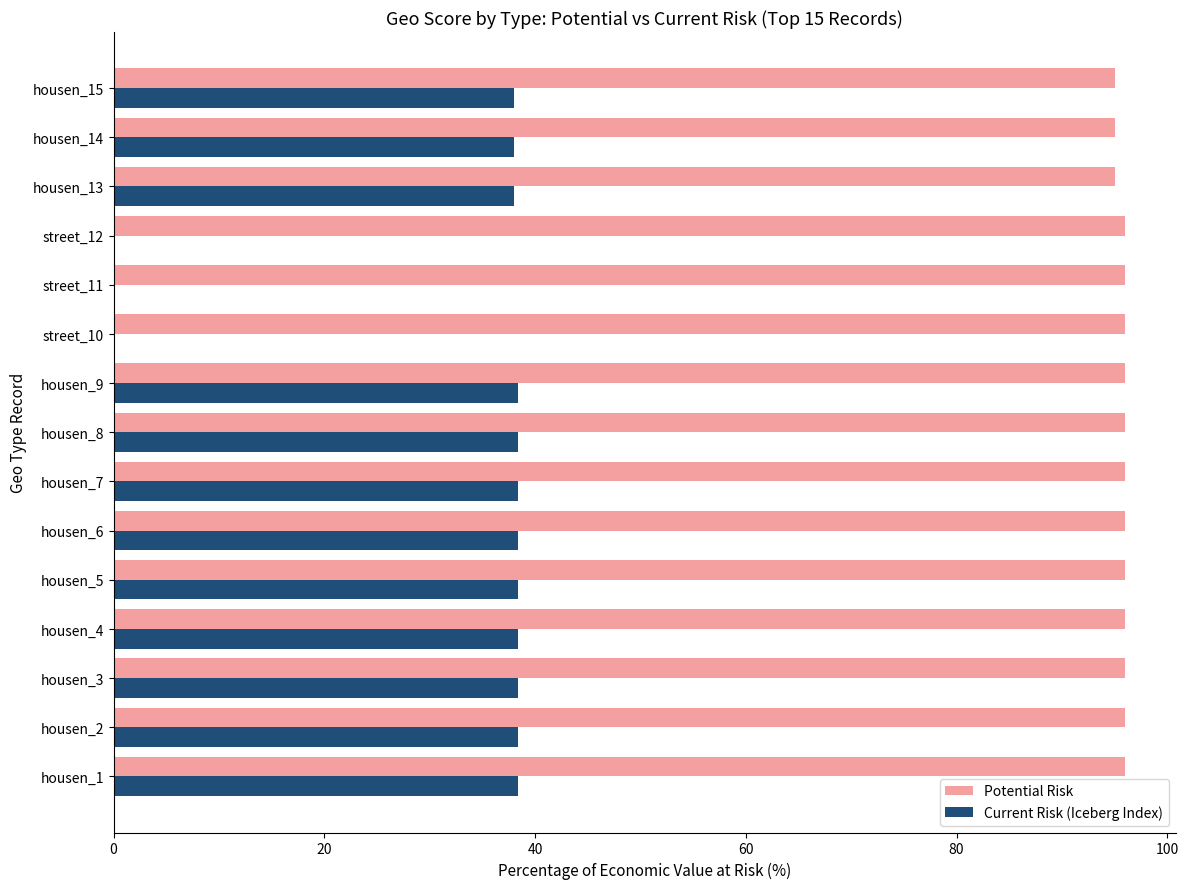

What is the average value of the Potential Risk series?

95.8